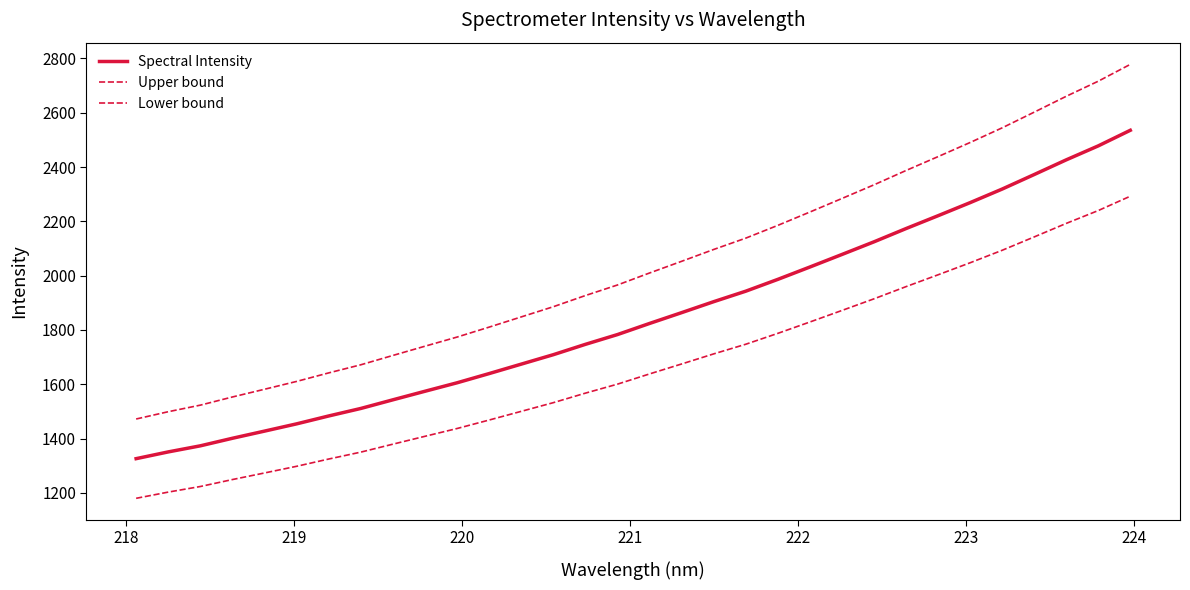

What is the sum of all Lower bound values?

53140.3